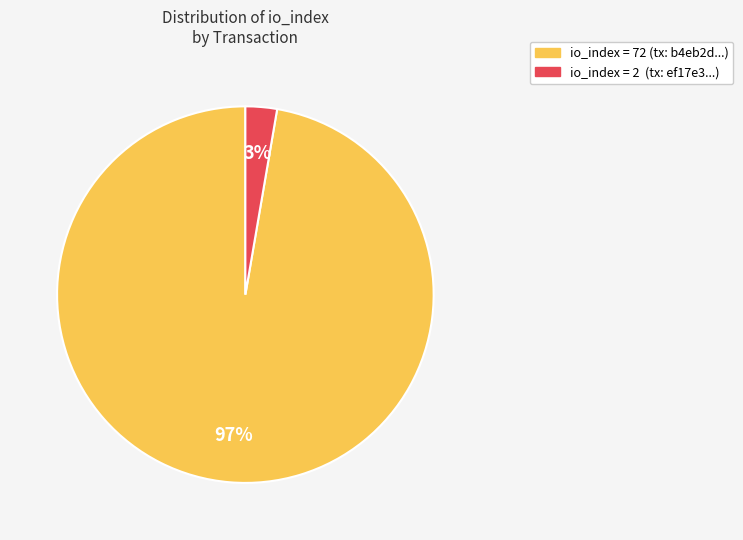

Does any single category account for the majority?

Yes